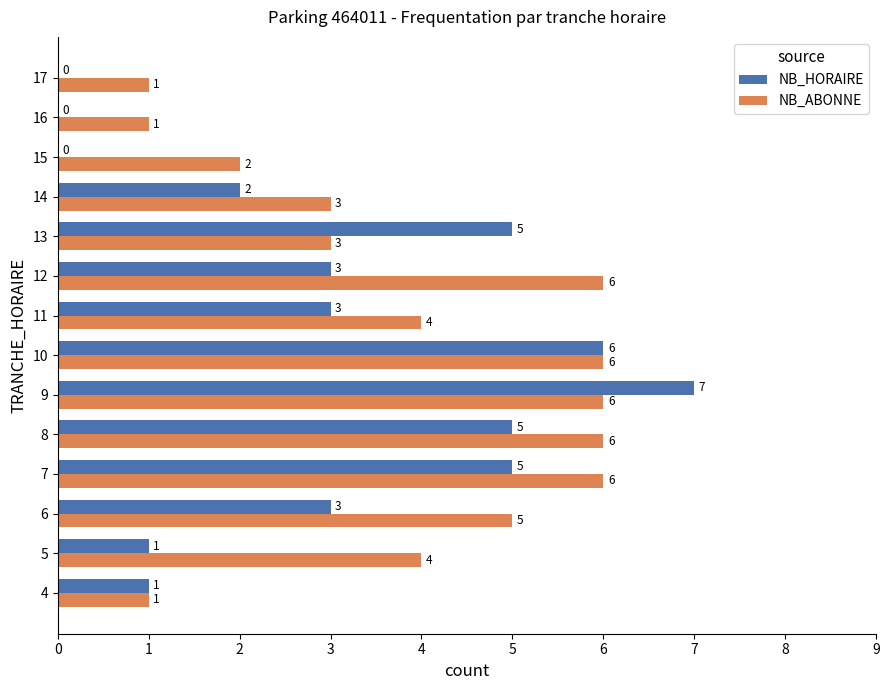

Between 6 and 10, which series saw the biggest shift?

NB_HORAIRE